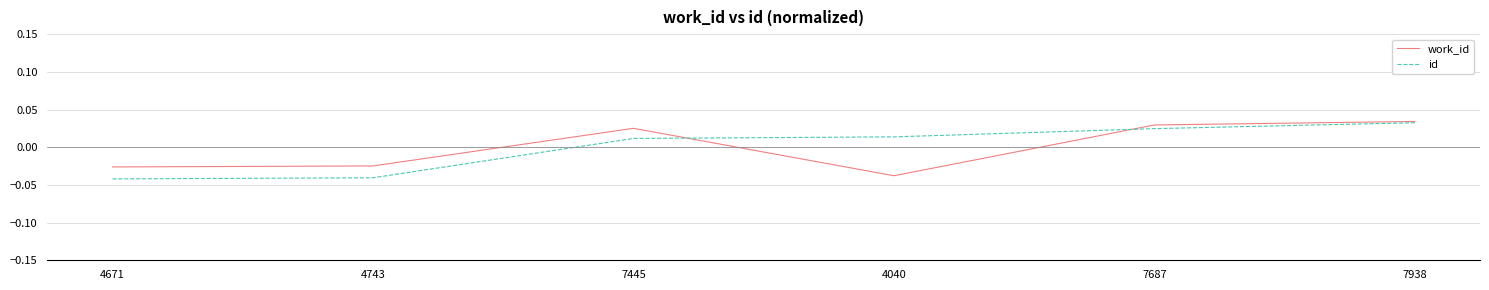

At which label does work_id reach its minimum?

4040